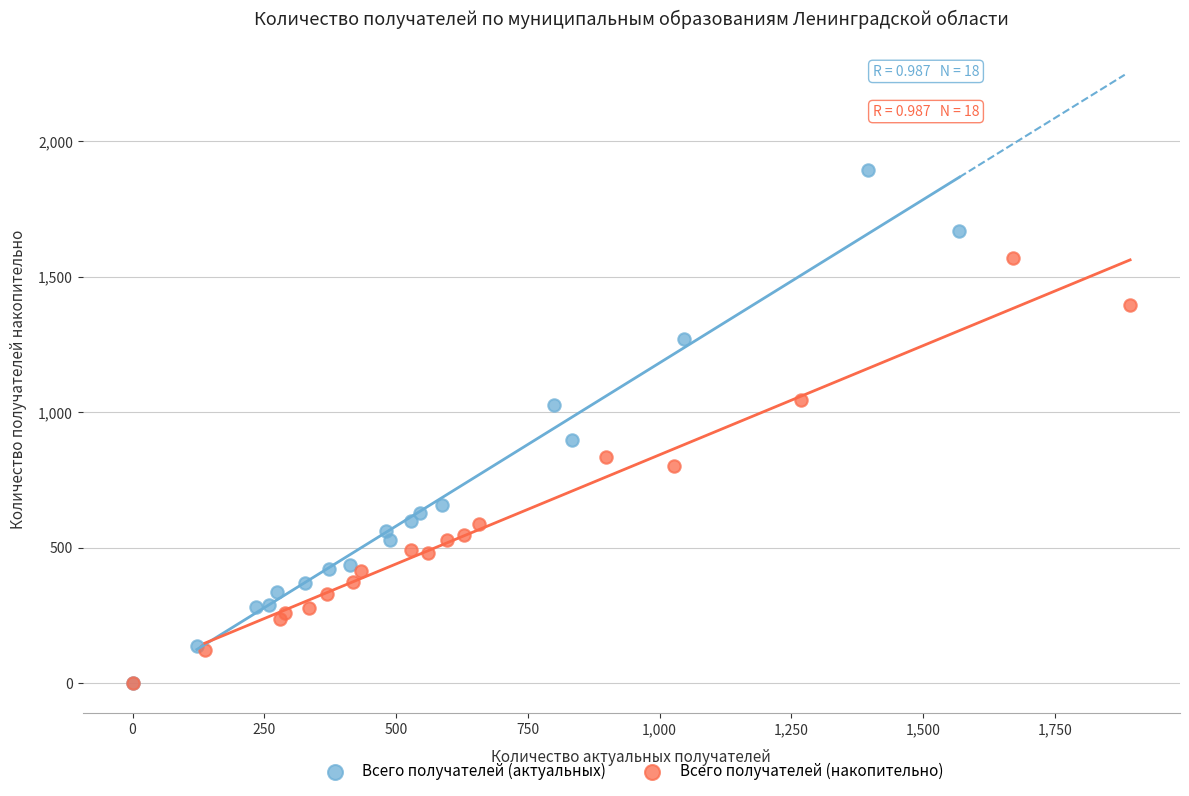

What are all the series names shown in the legend?

Всего получателей (актуальных), Всего получателей (накопительно)